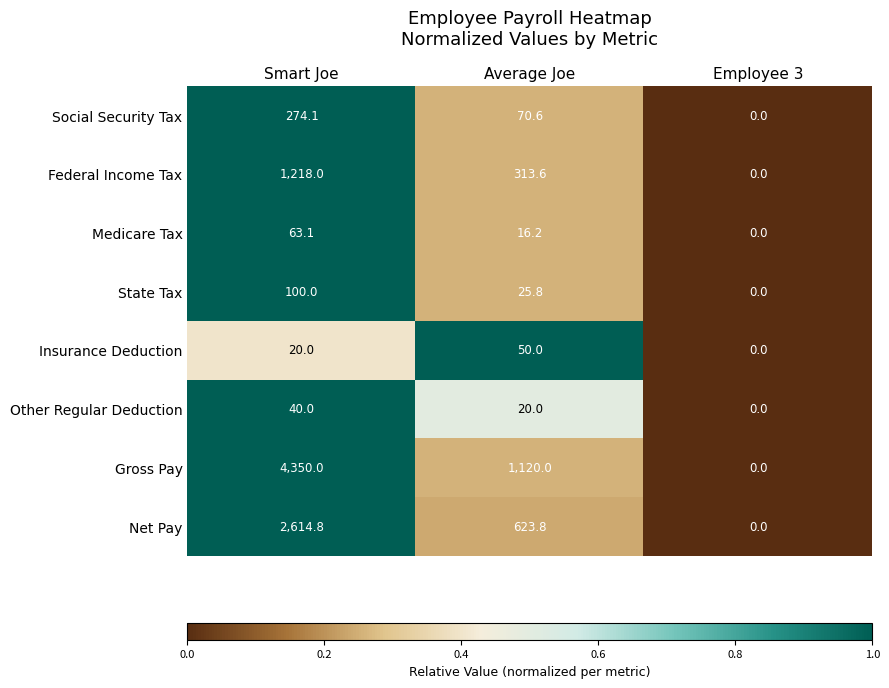

Read the Gross Pay value at Average Joe.

1120.0